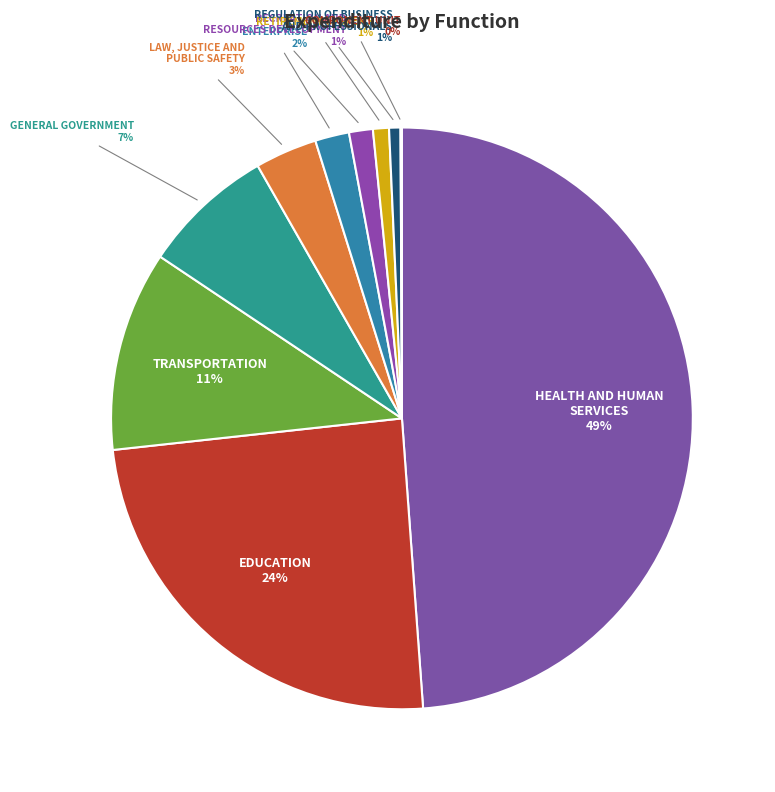

Which has a higher value, ENTERPRISE or HEALTH AND HUMAN SERVICES?

HEALTH AND HUMAN SERVICES